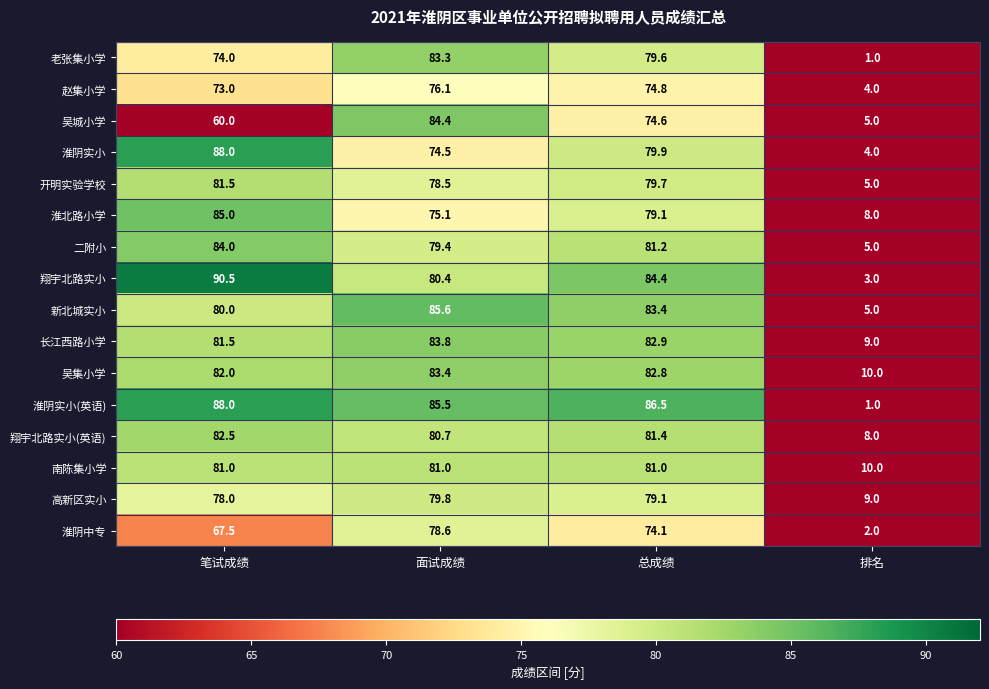

Count the number of categories in the chart.

4